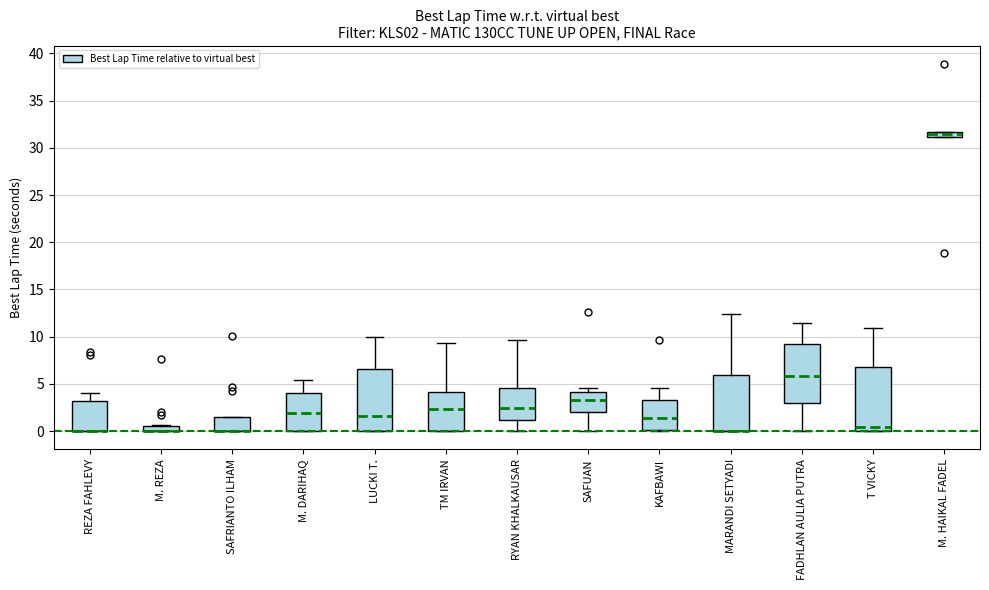

Where does the median line of the box for SAFUAN sit on the y-axis? The values are not printed on the chart, so give them approximately, as read against the axis.

3.5